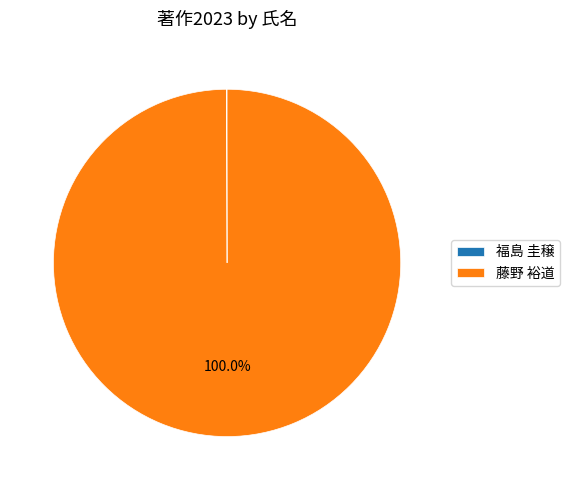

What is the largest slice in the pie chart?

藤野 裕道